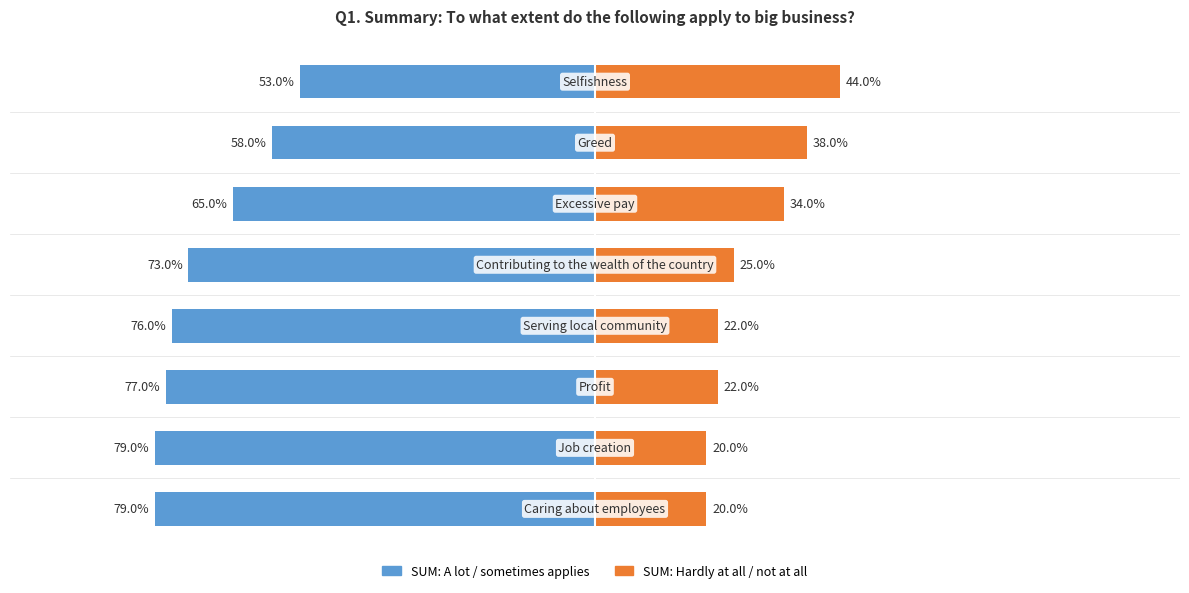

Reading left to right, extract all data points from this chart.

SUM: A lot / sometimes applies: 0=-0.8	1=-0.8	2=-0.8	3=-0.8	4=-0.7	5=-0.7	6=-0.6	7=-0.5
SUM: Hardly at all / not at all: 0=0.2	1=0.2	2=0.2	3=0.2	4=0.2	5=0.3	6=0.4	7=0.4